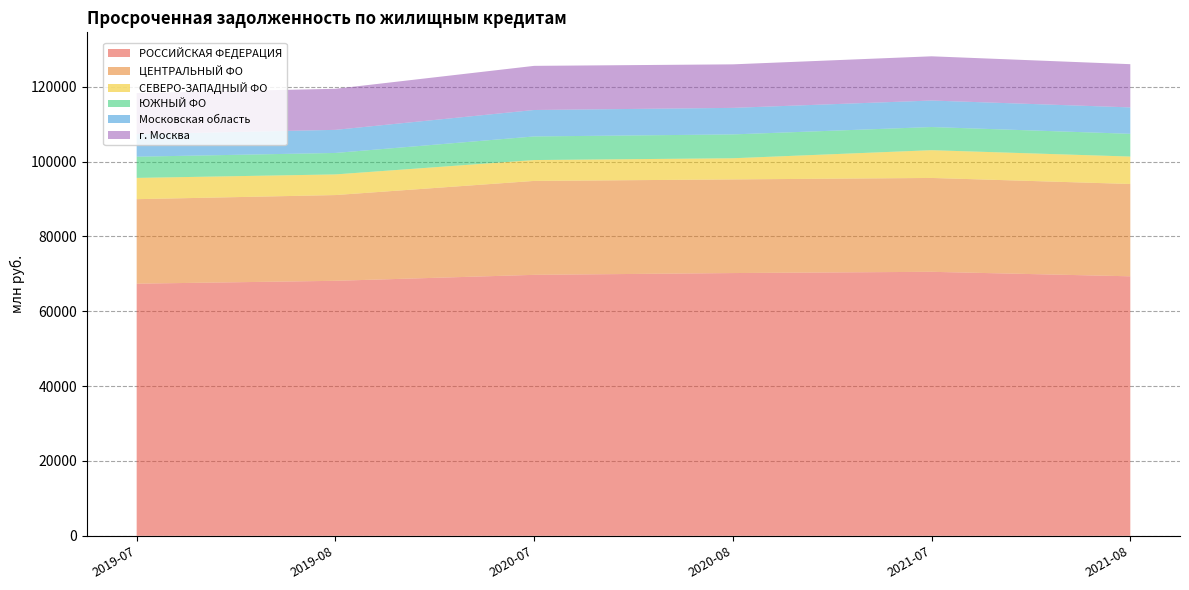

Reading left to right, what are all the values shown in this chart?

РОССИЙСКАЯ ФЕДЕРАЦИЯ: 67391	68157	69751	70229	70563	69360
ЦЕНТРАЛЬНЫЙ ФО: 22583	22915	25103	25025	25084	24673
СЕВЕРО-ЗАПАДНЫЙ ФО: 5685	5520	5578	5657	7420	7330
ЮЖНЫЙ ФО: 5665	5734	6304	6369	6187	6079
Московская область: 6048	6174	7073	7097	7085	7061
г. Москва: 10962	10976	11793	11629	11816	11548